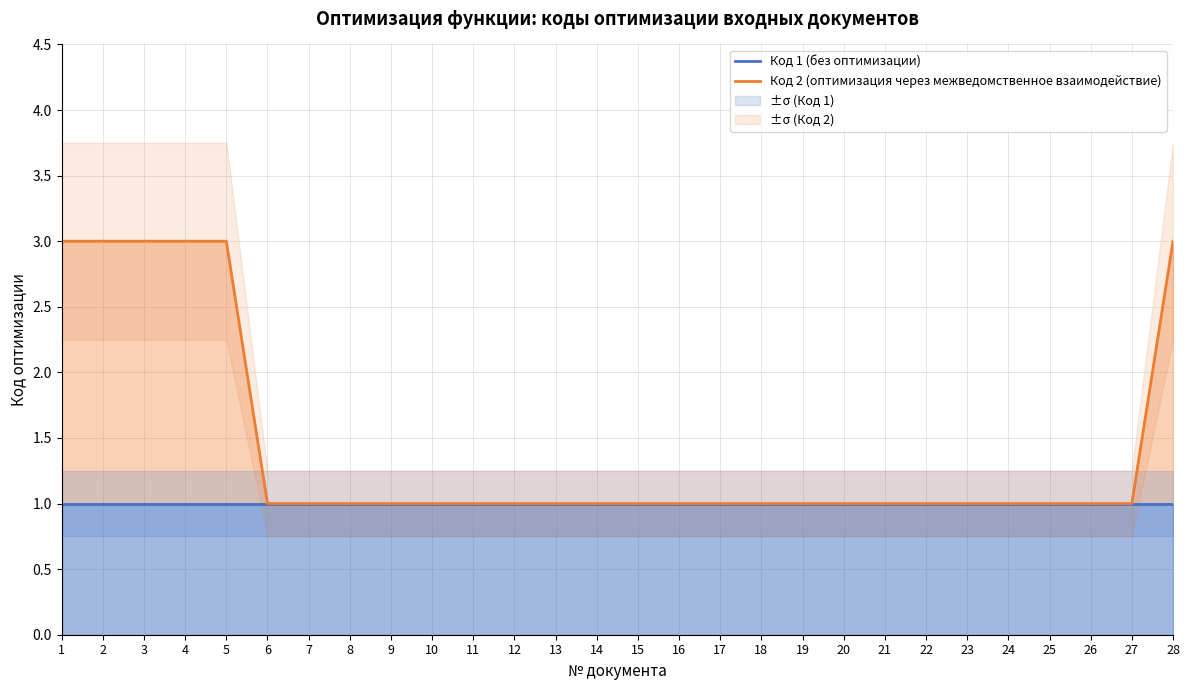

Count the Код 2 (оптимизация через межведомственное взаимодействие) values in the range 1 to 2.

22